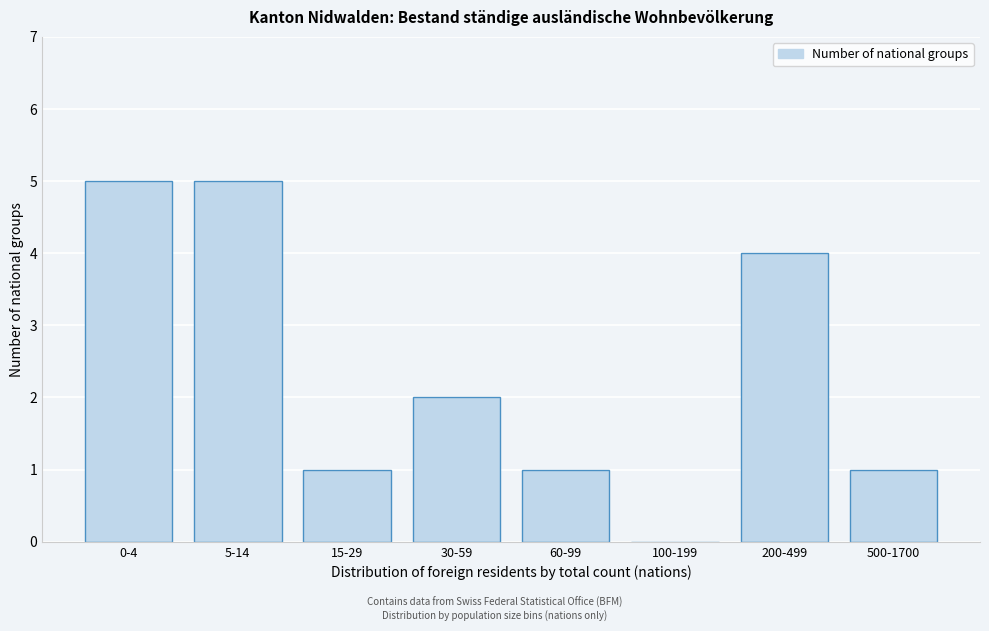

Reading left to right, extract all data points from this chart.

0-4=5	5-14=5	15-29=1	30-59=2	60-99=1	100-199=0	200-499=4	500-1700=1